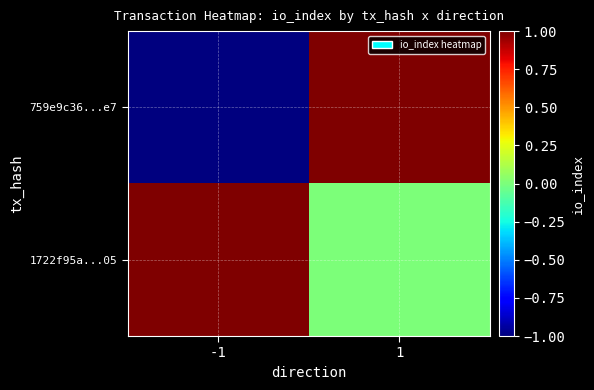

At how many categories does at least one series exceed 0?

2